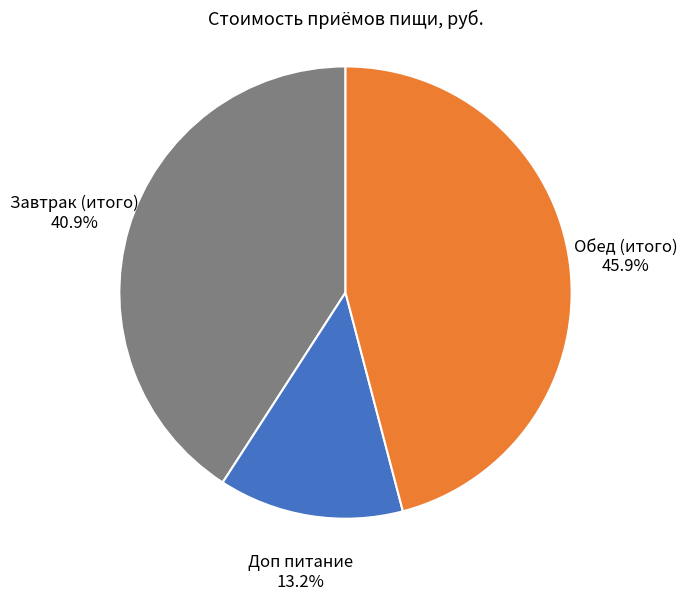

Is there any slice that represents more than half of the pie?

No